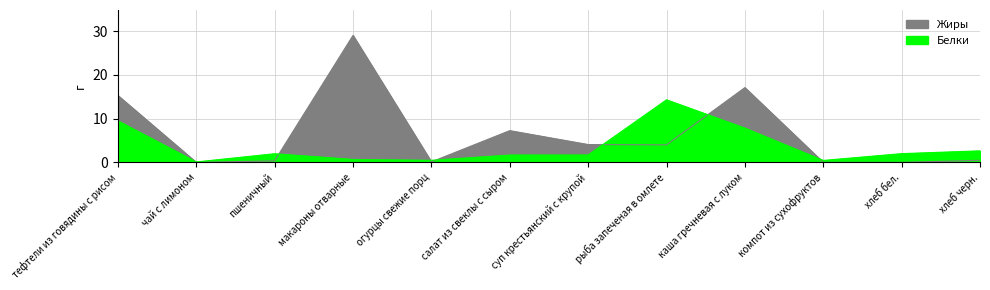

True or false: Жиры has more than 2 points higher than both neighbors.

True